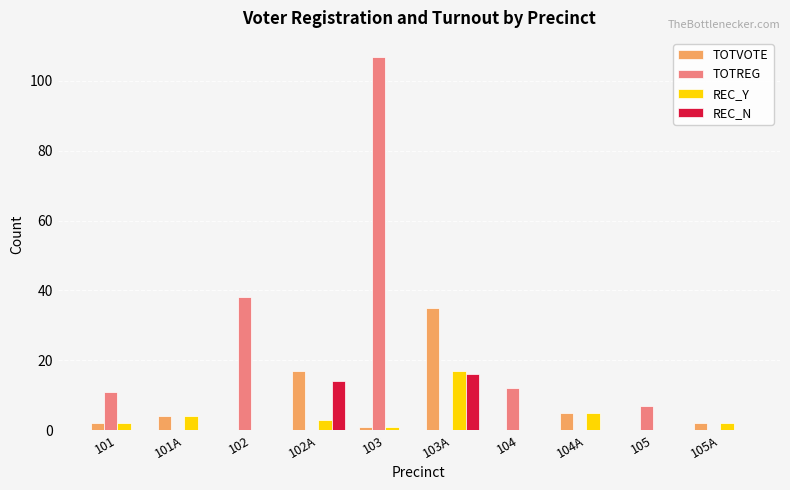

Which series changed the most between 102 and 105?

TOTREG